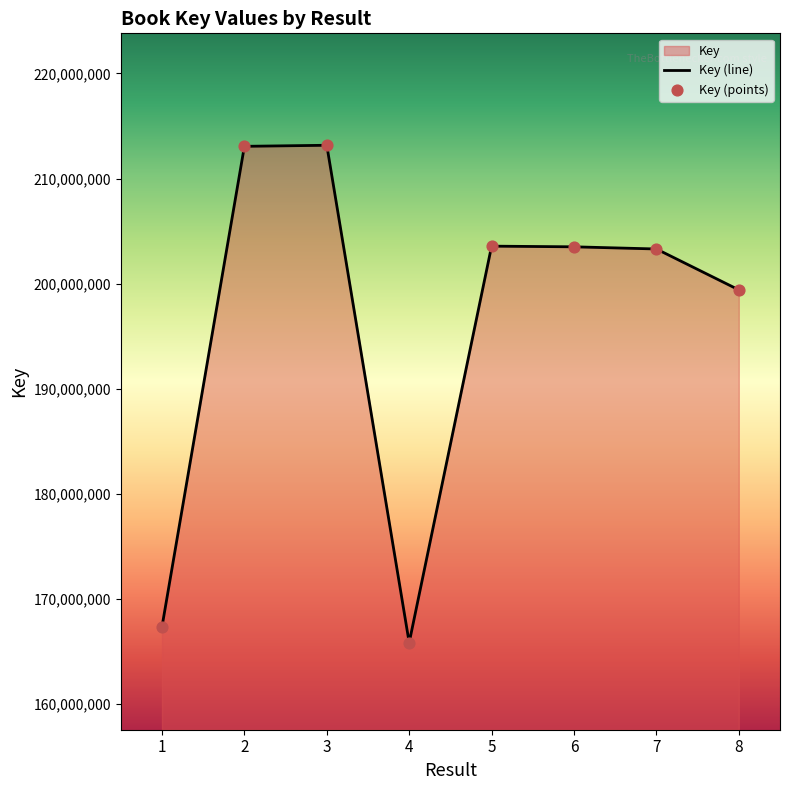

Between 6 and 2, which is larger?

2